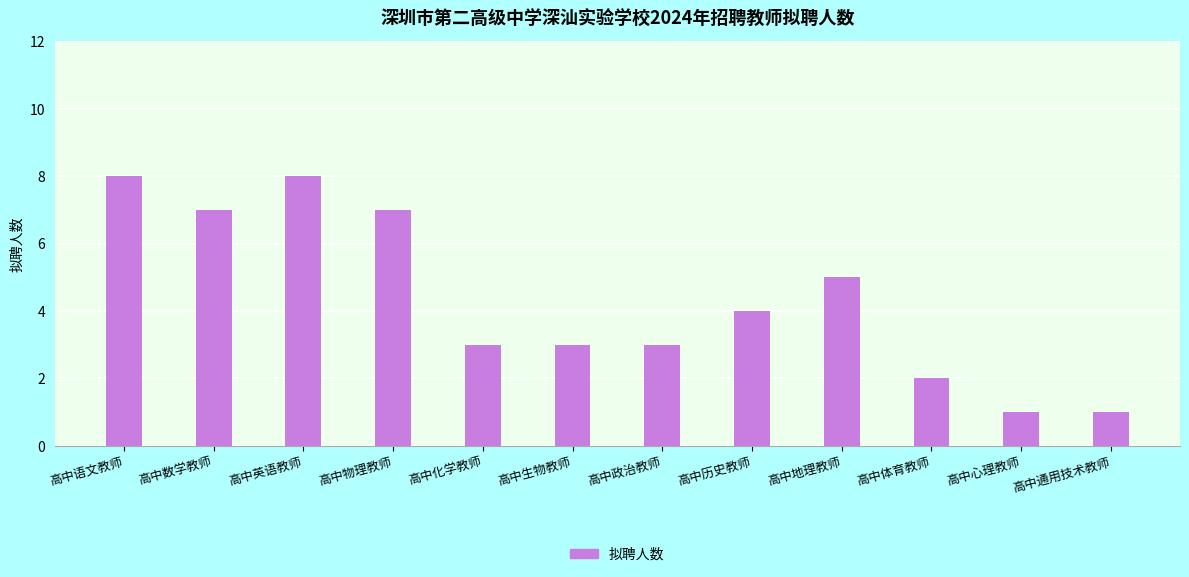

Are the bars horizontal?

No